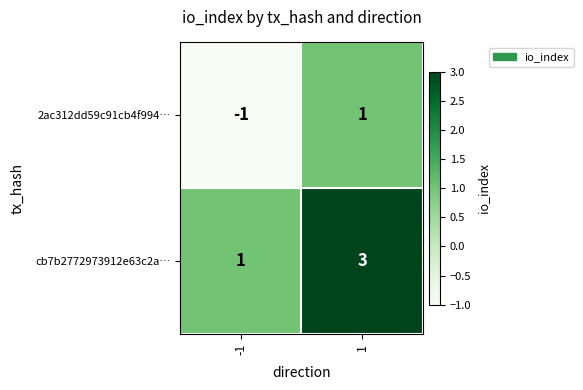

The value of cb7b2772973912e63c2a… at 1 is 1. True or false?

False